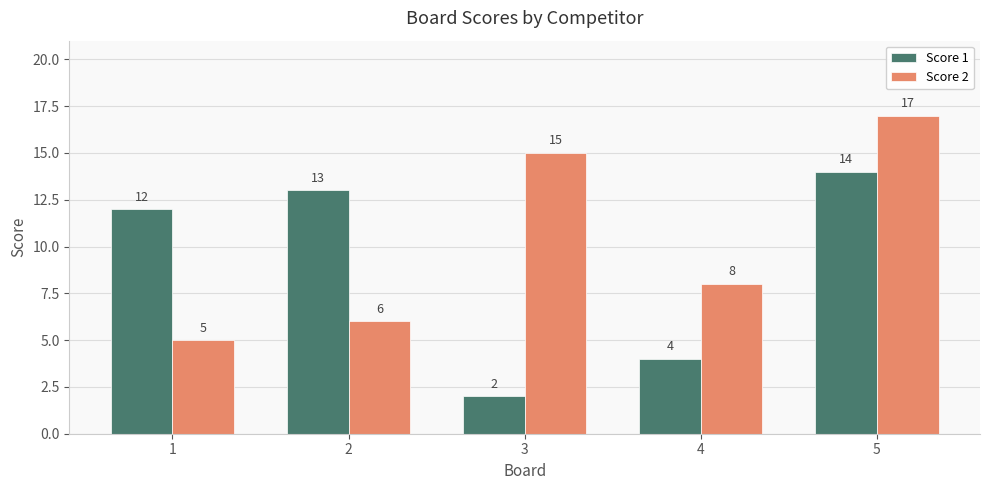

Where does the Score 2 series first go above 8?

3